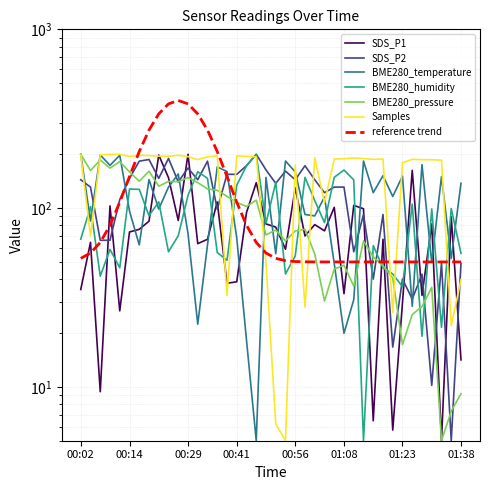

At which category does Samples reach its first local peak?

00:11